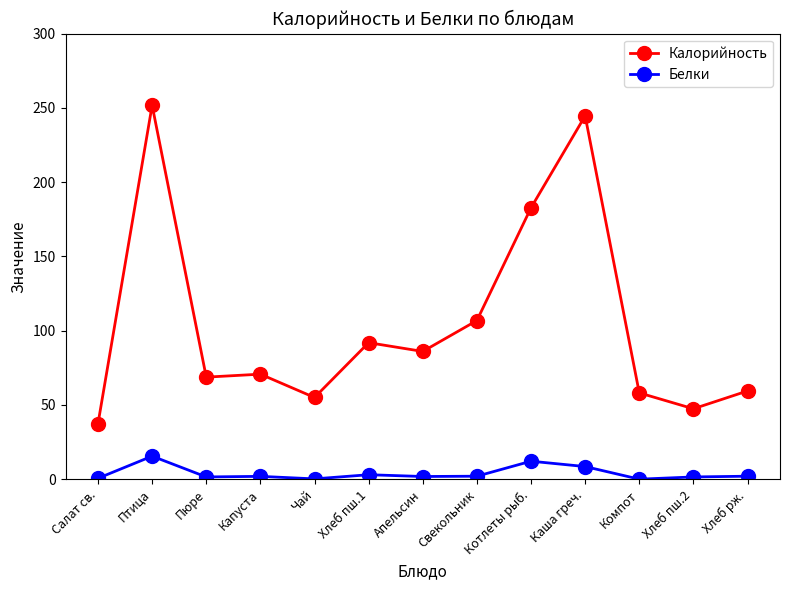

What is the difference between the Белки values at Котлеты рыб. and Свекольник?

10.1